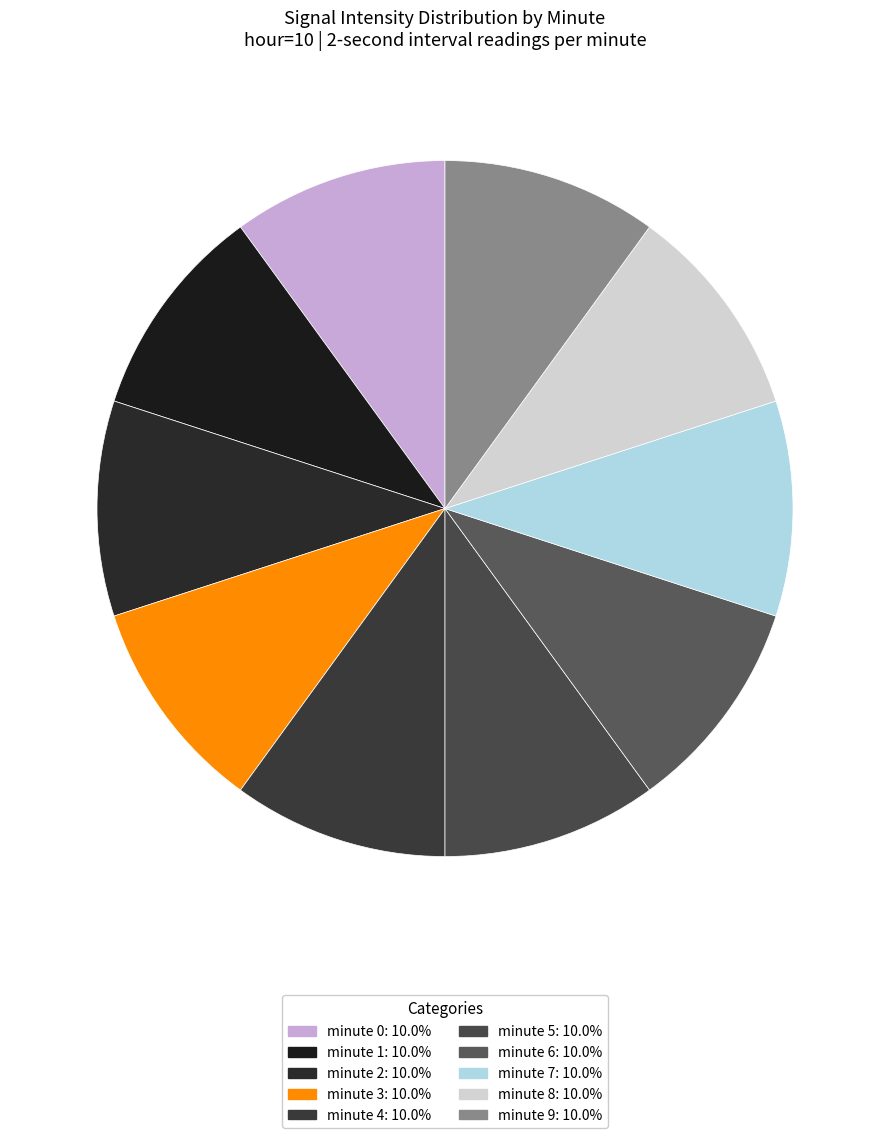

Is there a majority slice in this chart?

No